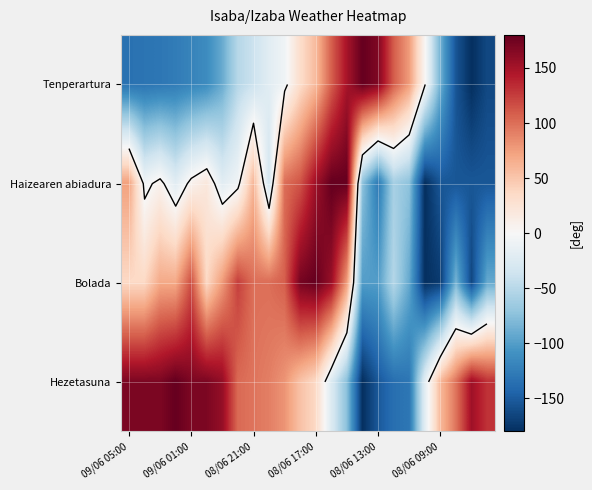

How many distinct data groups are displayed?

4